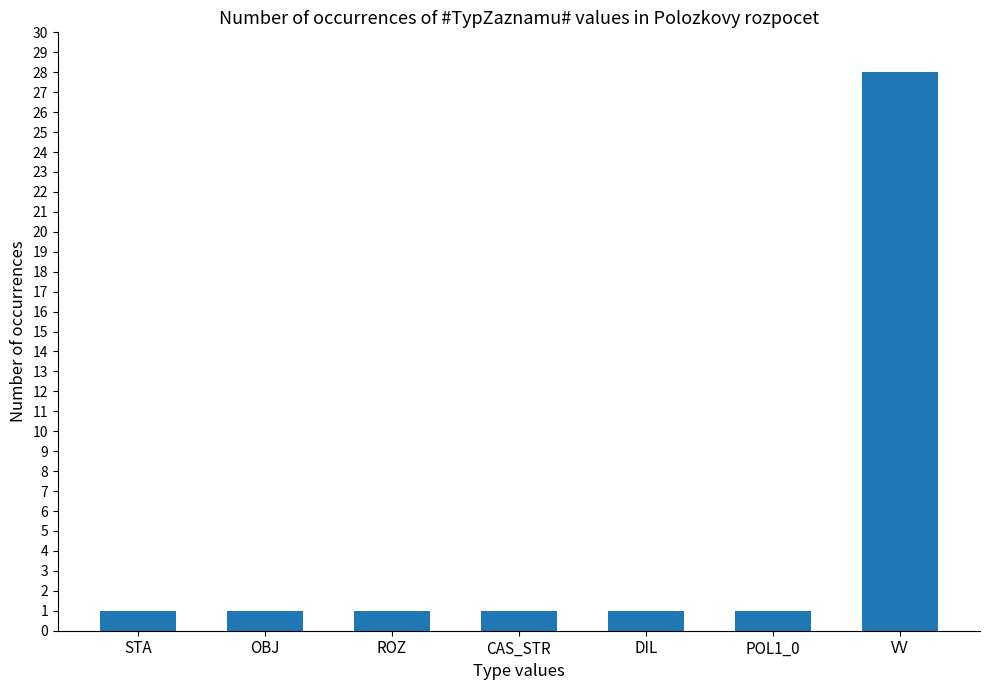

What position from the left is CAS_STR?

4